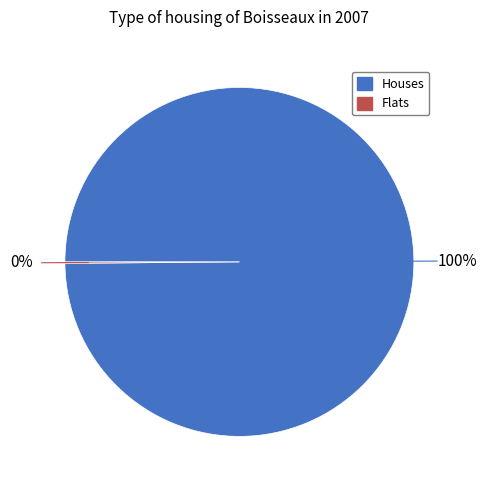

Is there any slice that represents more than half of the pie?

Yes